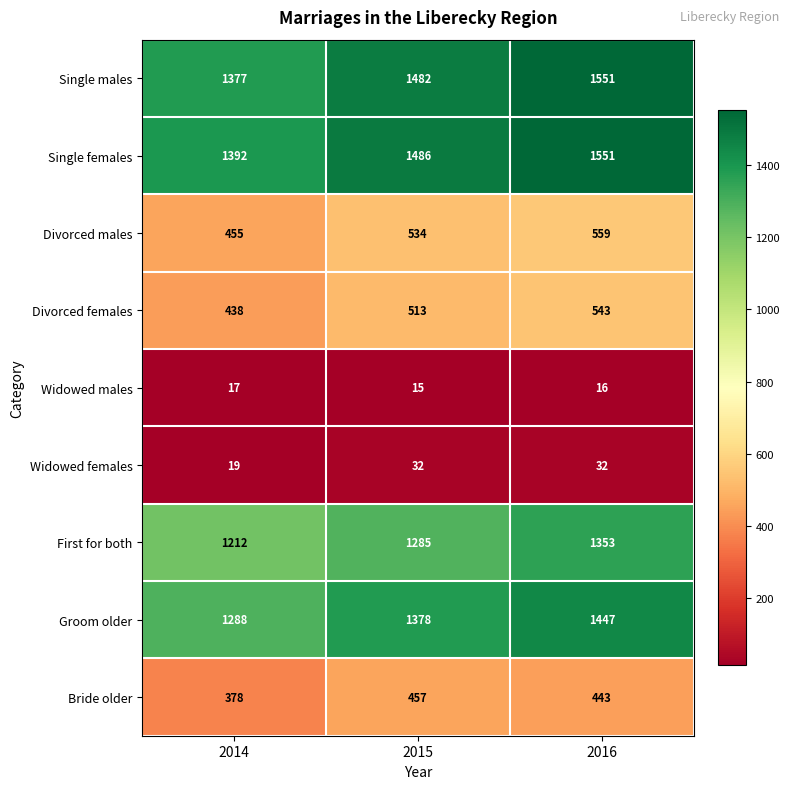

The Widowed males series shows 4 at 2016. True or false?

False